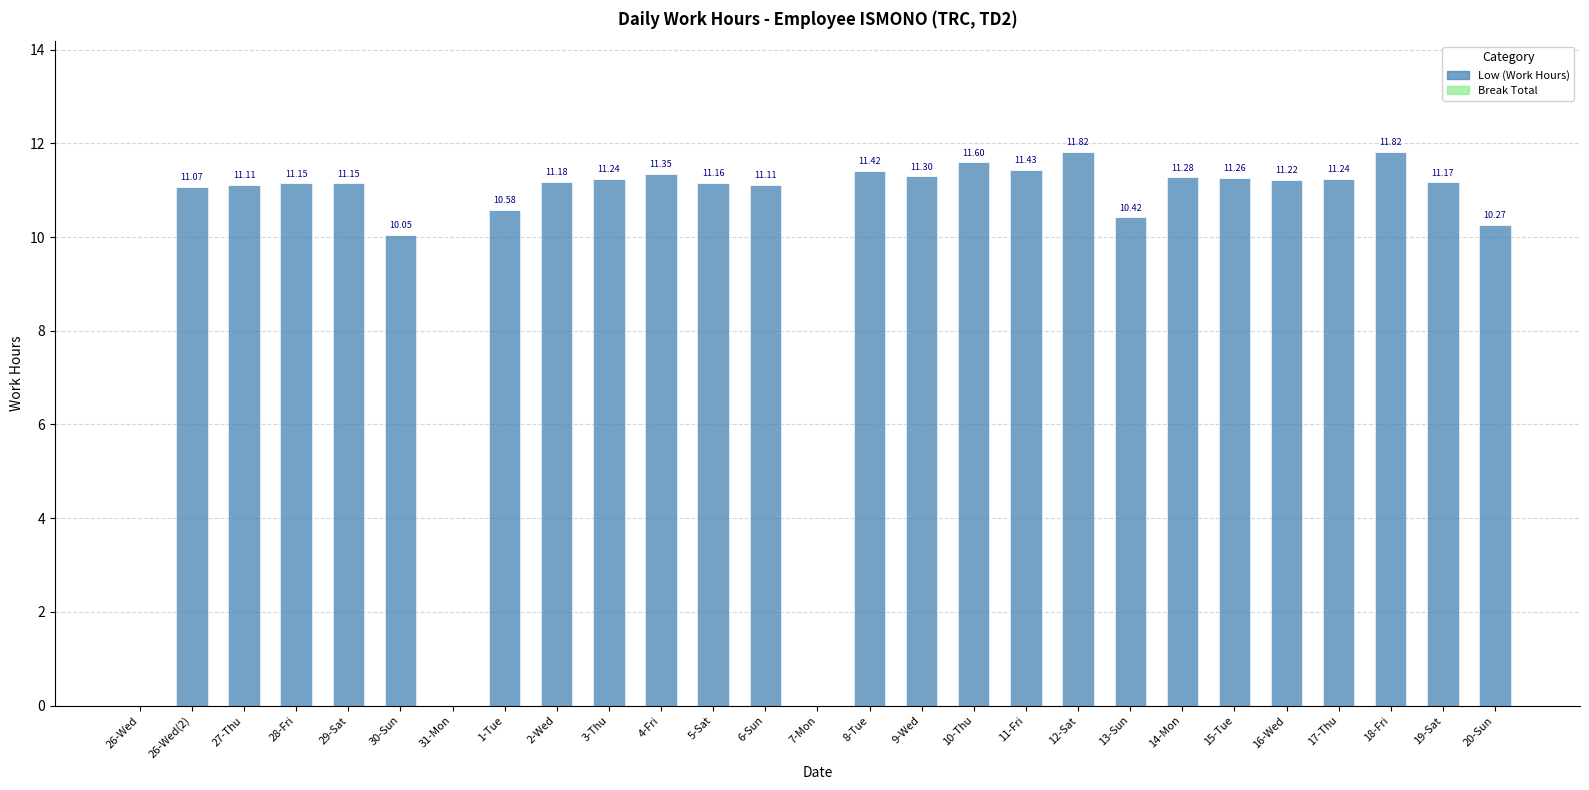

What is the sum of all values?

267.4